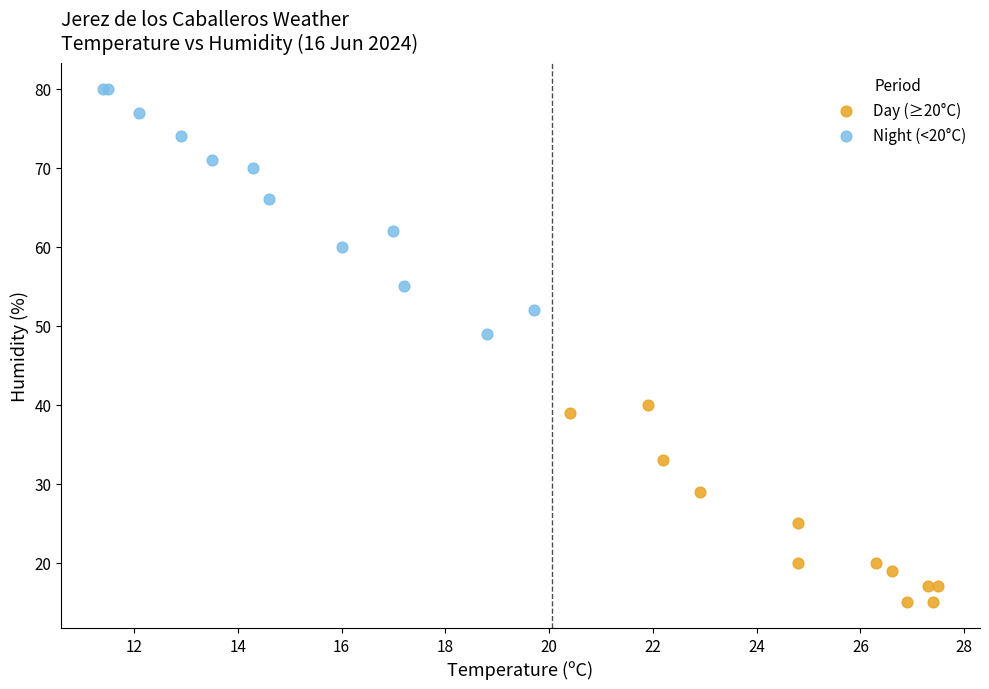

Which series has the largest Y range (max minus min)?

Night (<20°C)